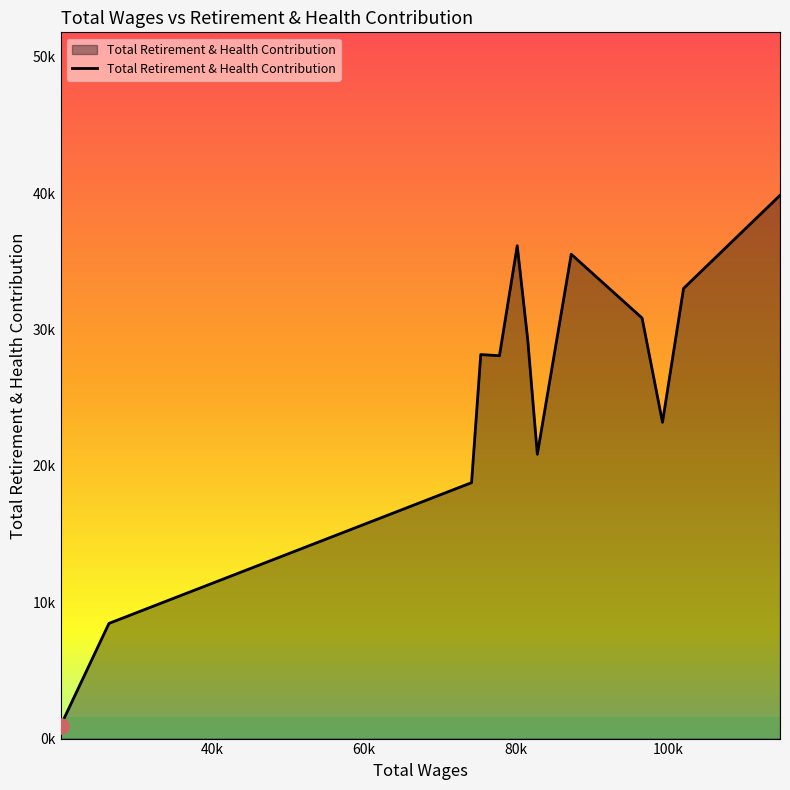

Does the chart have visible grid lines?

No